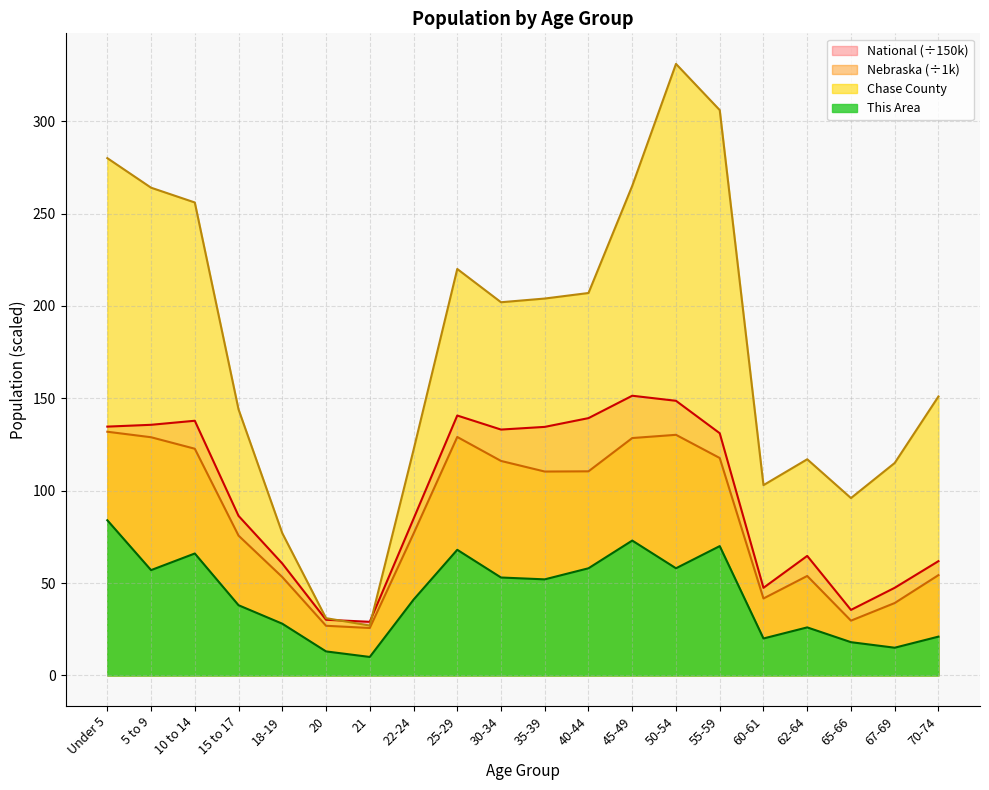

True or false: Chase County and Nebraska intersect in this chart.

False